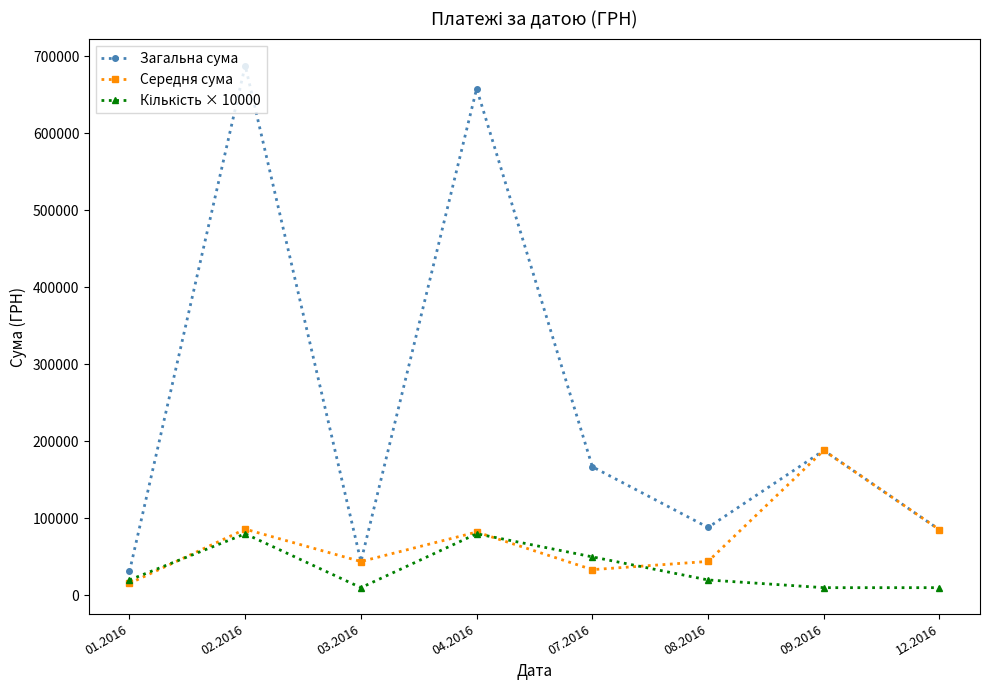

What is the sum of all Середня сума values?

578623.3